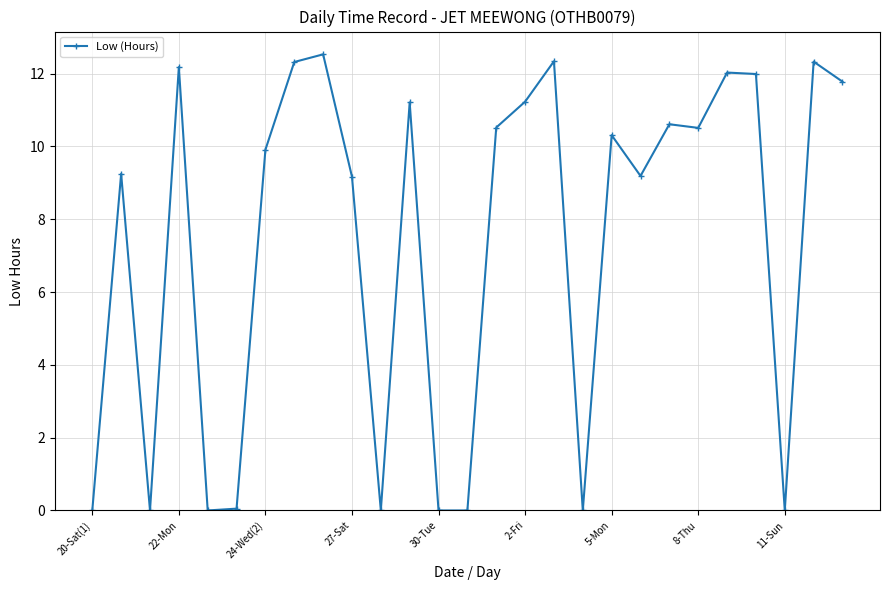

What is the sum of all values?

199.5